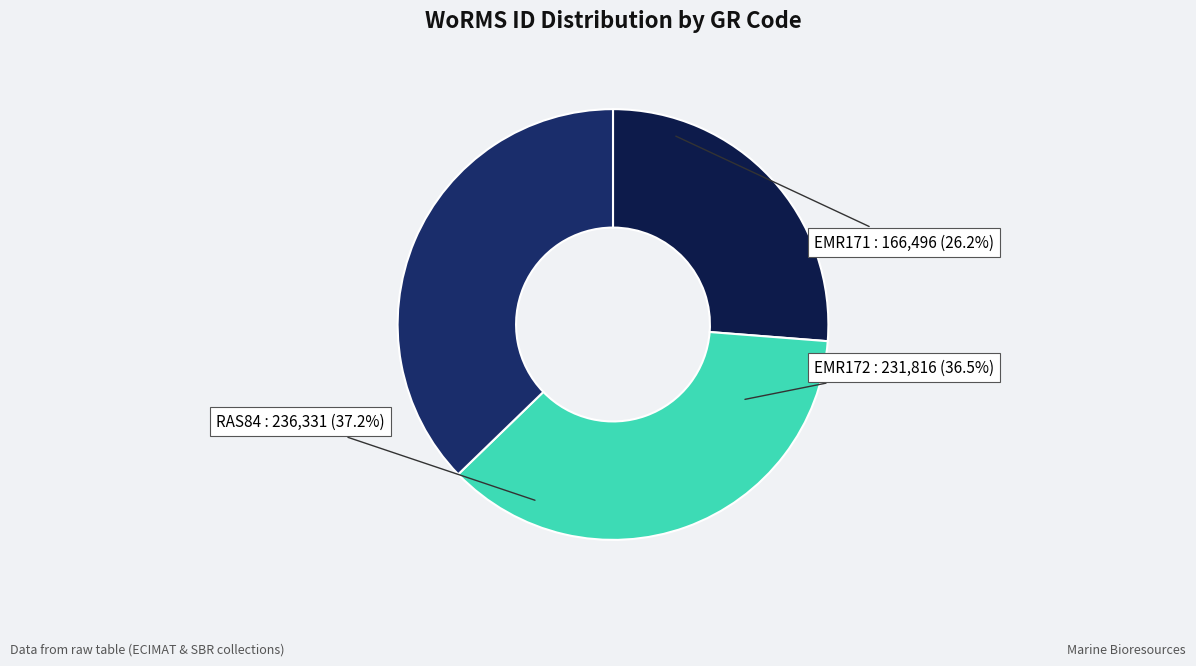

Is there a majority slice in this chart?

No